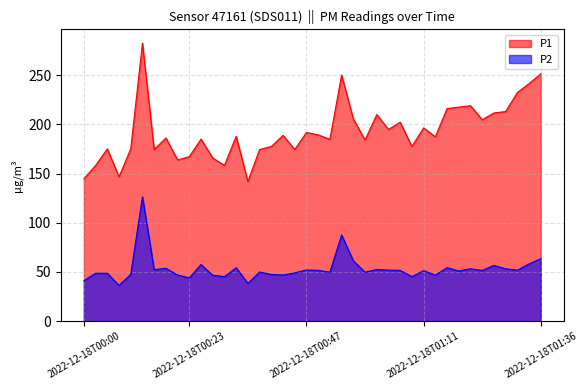

What is the difference between the maximum and minimum values in the P1 series?

140.5